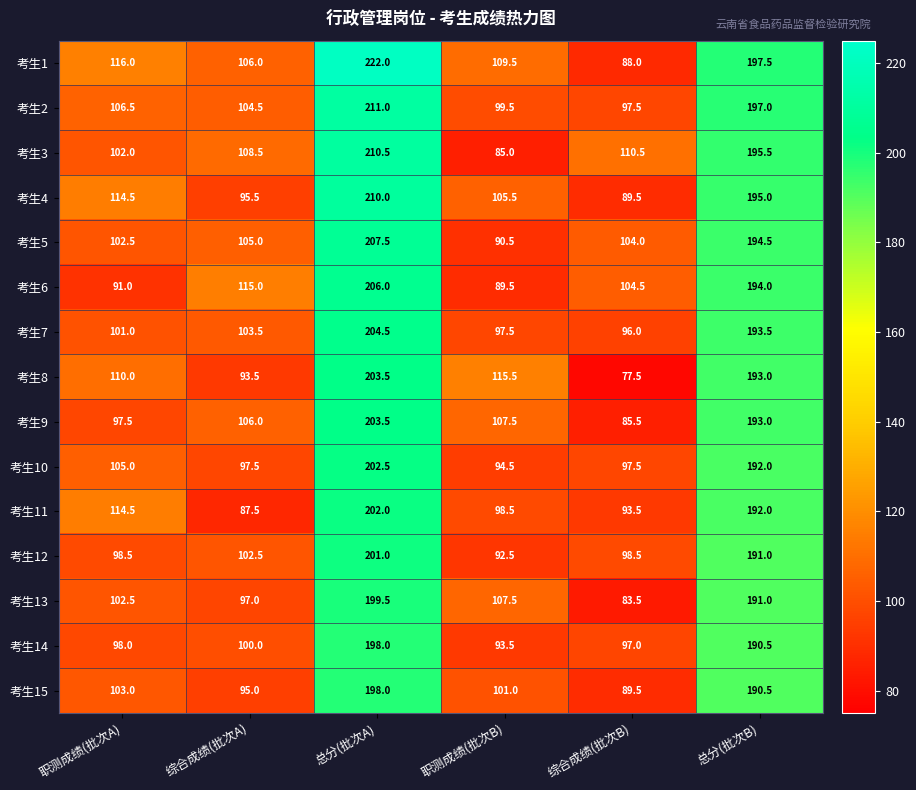

True or false: 考生1 has a value of 201.7 at 职测成绩(批次A).

False